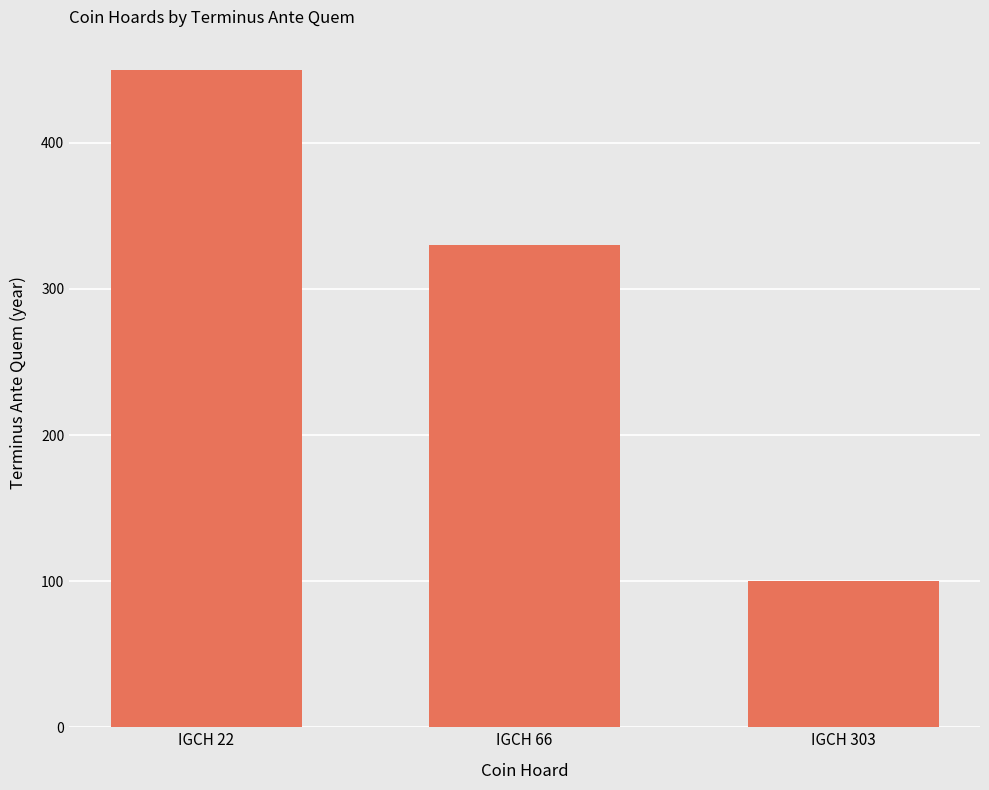

Does the chart contain stacked bars?

No